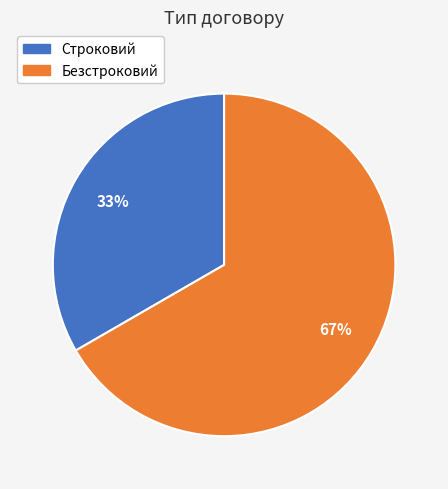

Is the sum of Строковий and Безстроковий greater than half?

Yes